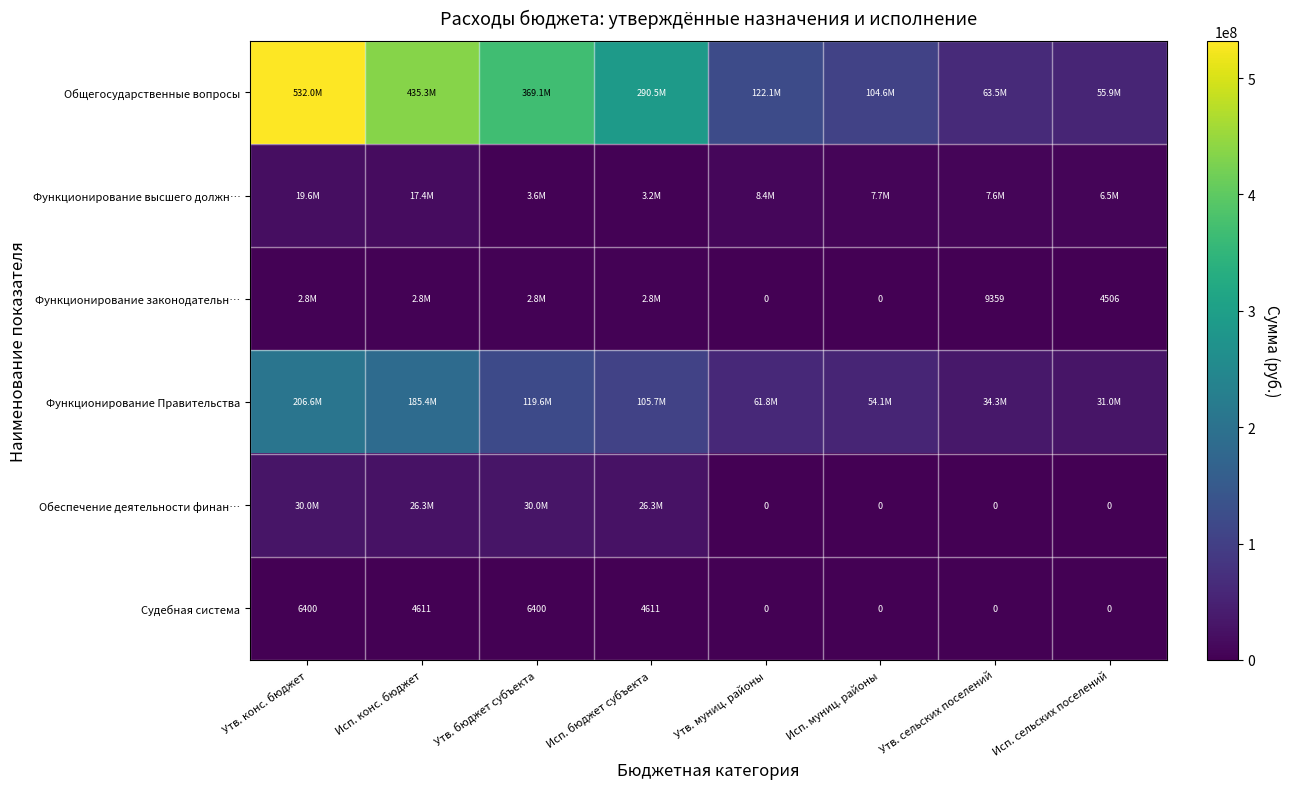

What is the maximum value for Функционирование Правительства?

206626325.2